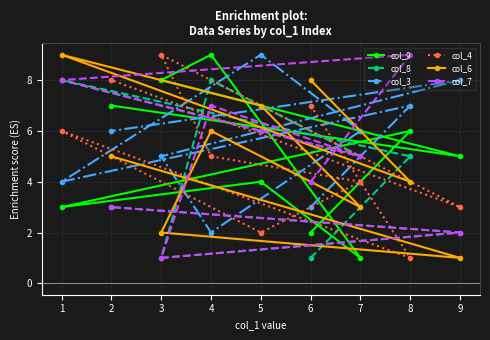

What is the sum of the col_4 values at 2 and 6?

15